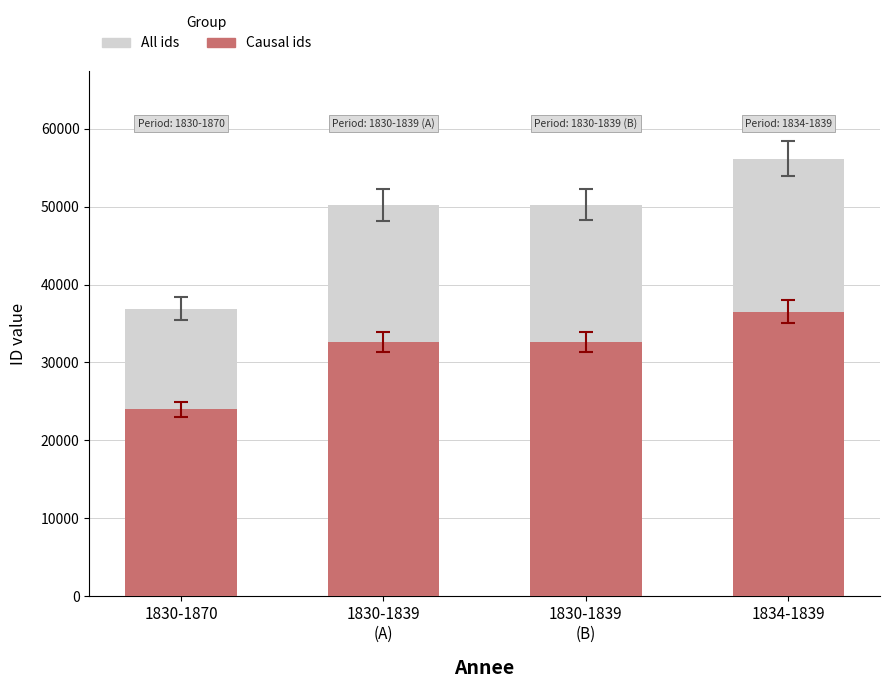

What is the total value across all series at 1830-1839
(A)?

82836.6